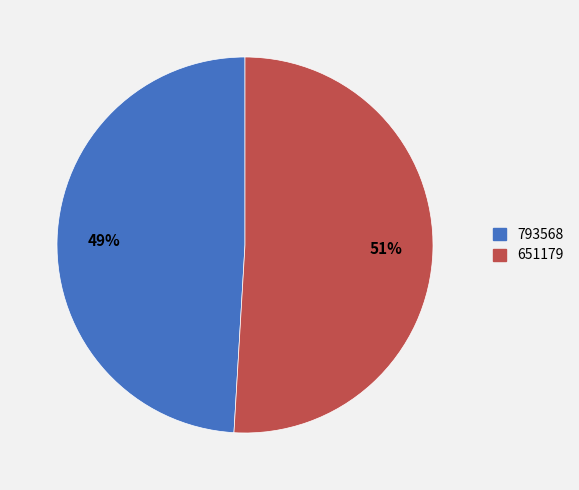

To the nearest percent, what portion does 793568 represent?

49%